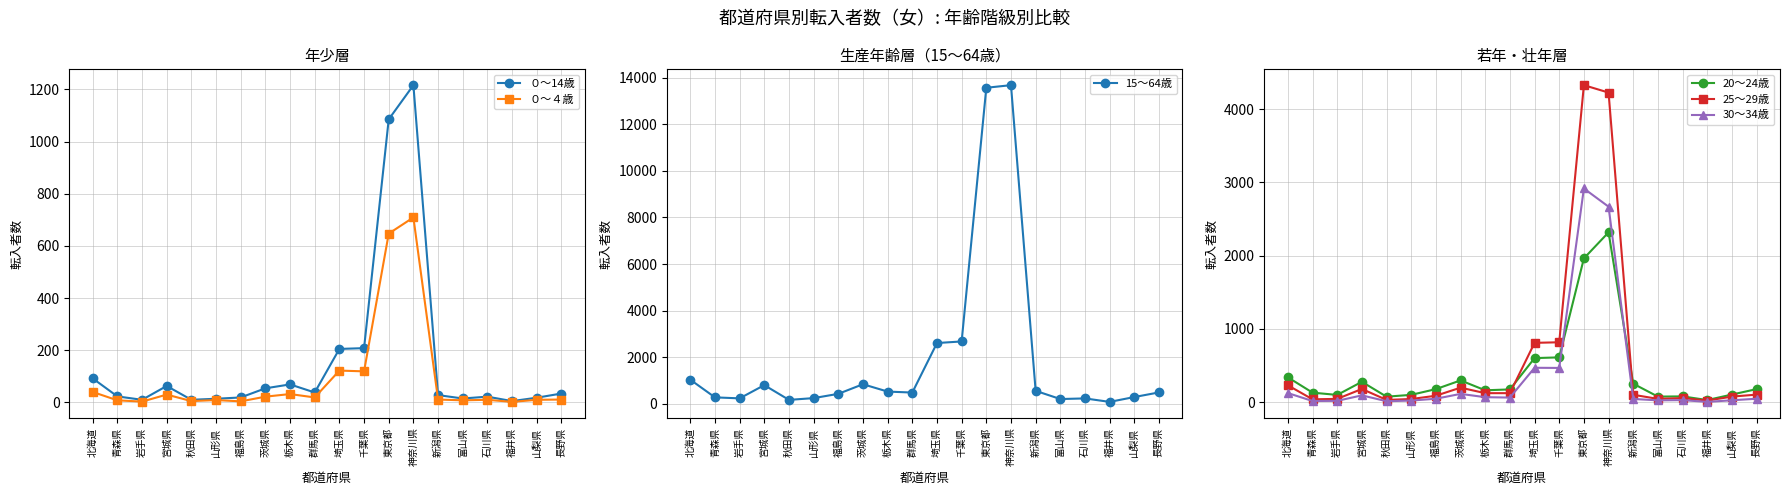

How many lines are shown in the chart?

6